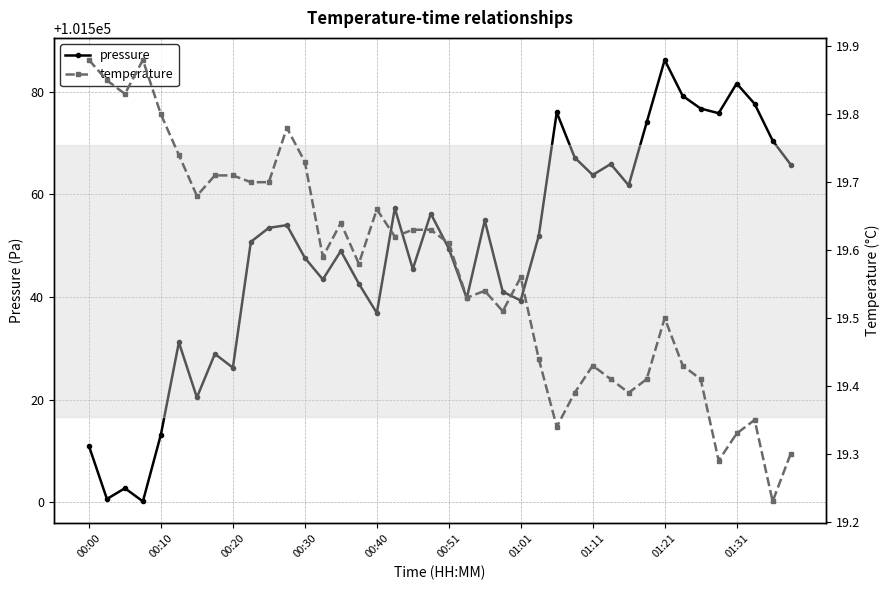

Rank the series by their maximum value, from highest to lowest.

pressure, temperature